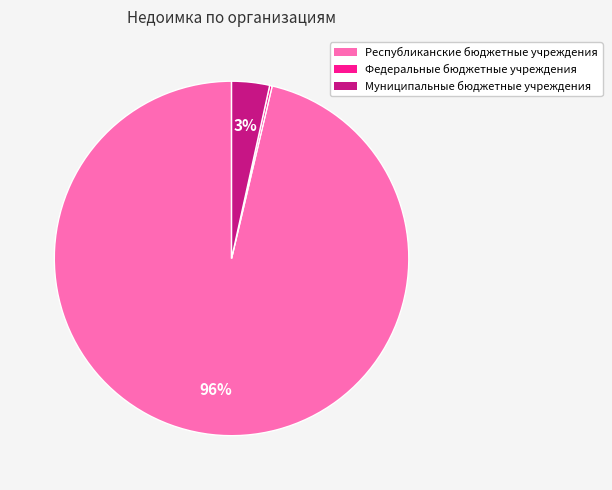

To the nearest percent, what percentage of the pie is Муниципальные бюджетные учреждения?

3%